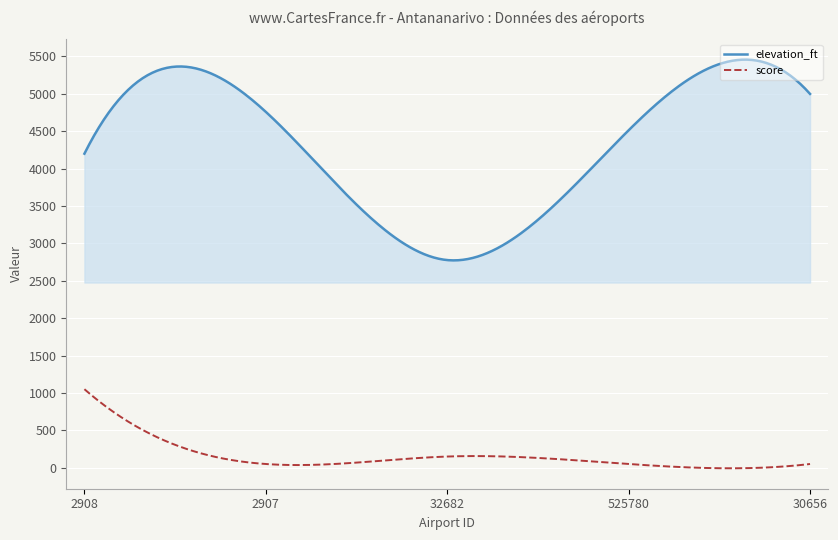

What is the highest value of the score series?

1050.0